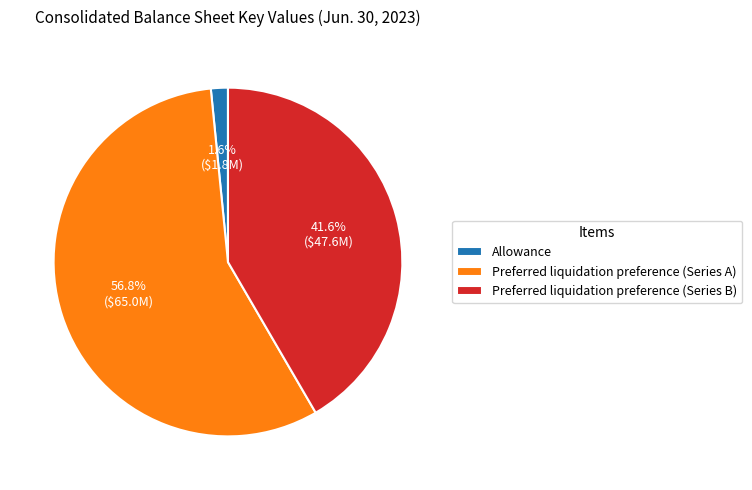

Does Preferred liquidation preference (Series B) account for over 50% of the chart?

No